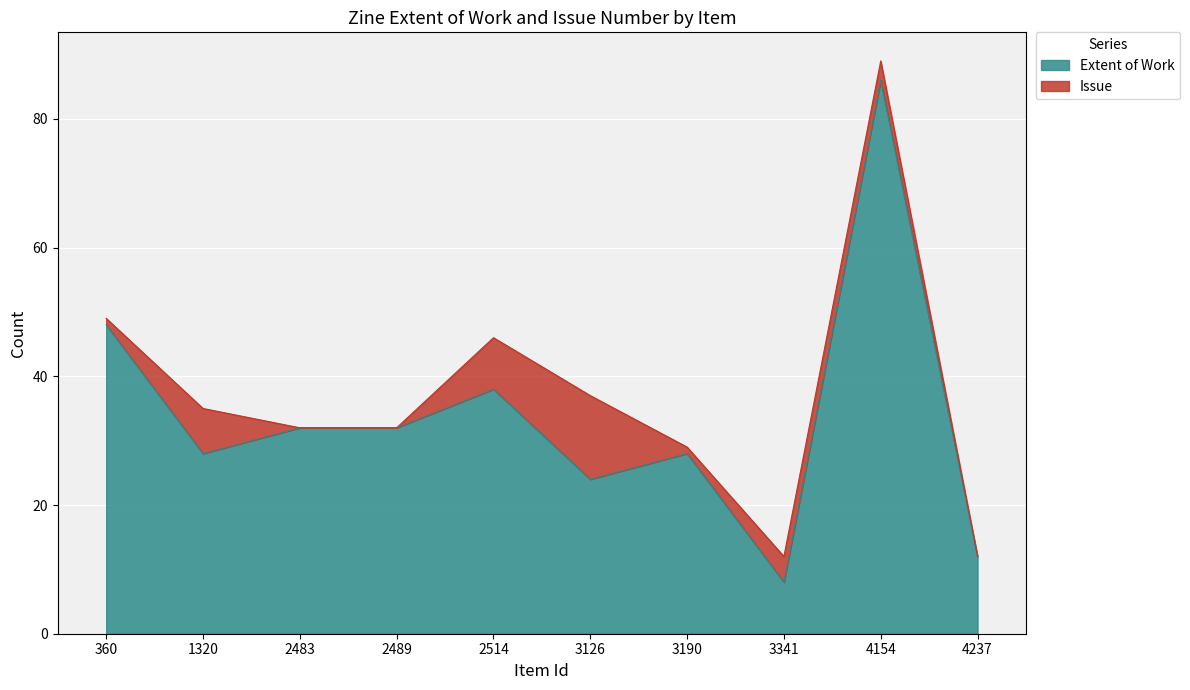

What is the approximate value at 2483, to the nearest 5?

30